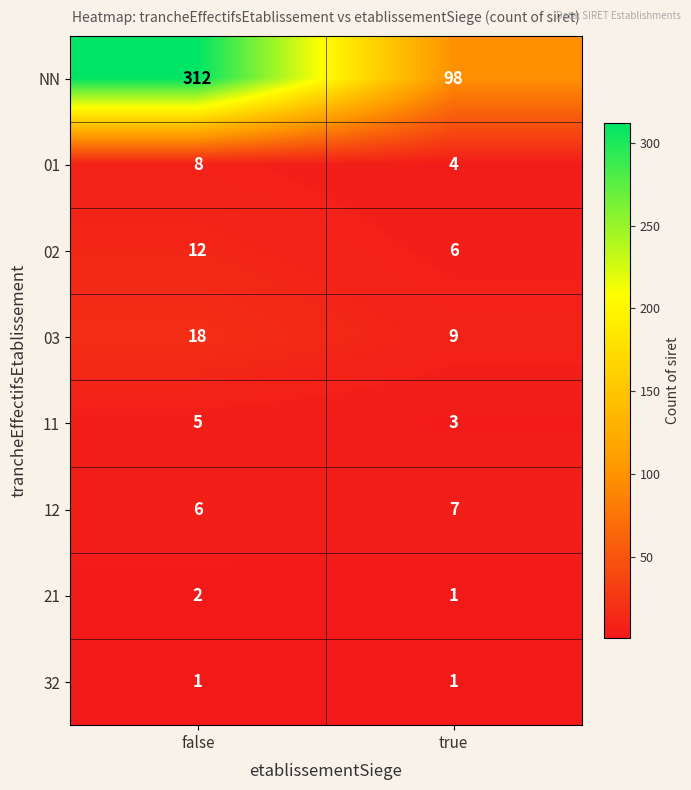

Which series has the widest spread of values?

NN